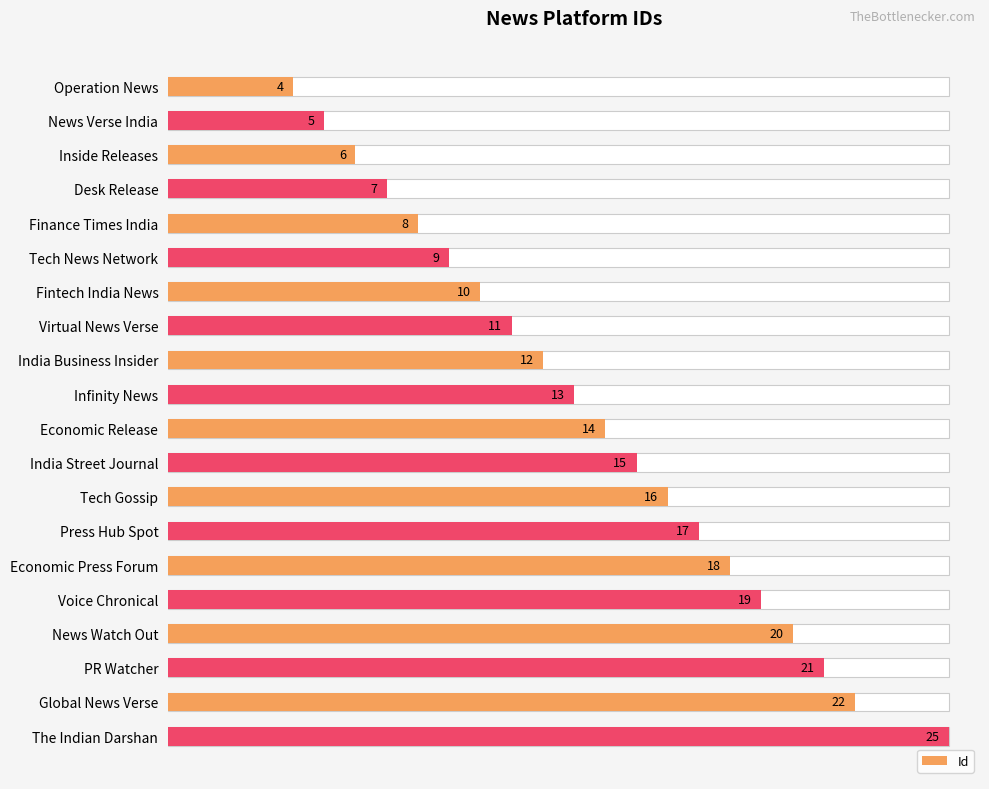

How many values are below 14?

10